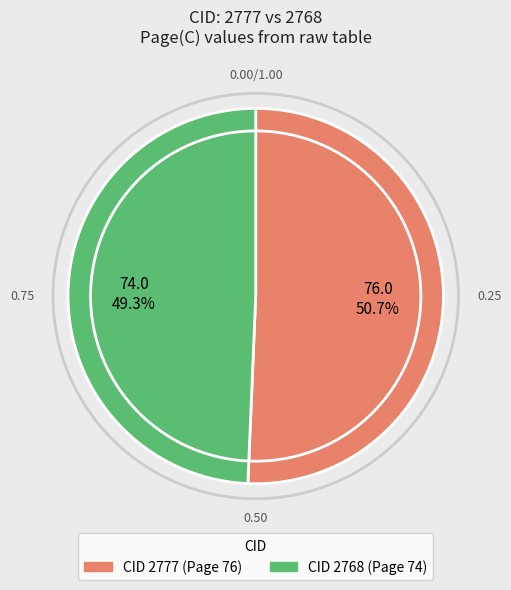

Is there any slice that represents more than half of the pie?

Yes